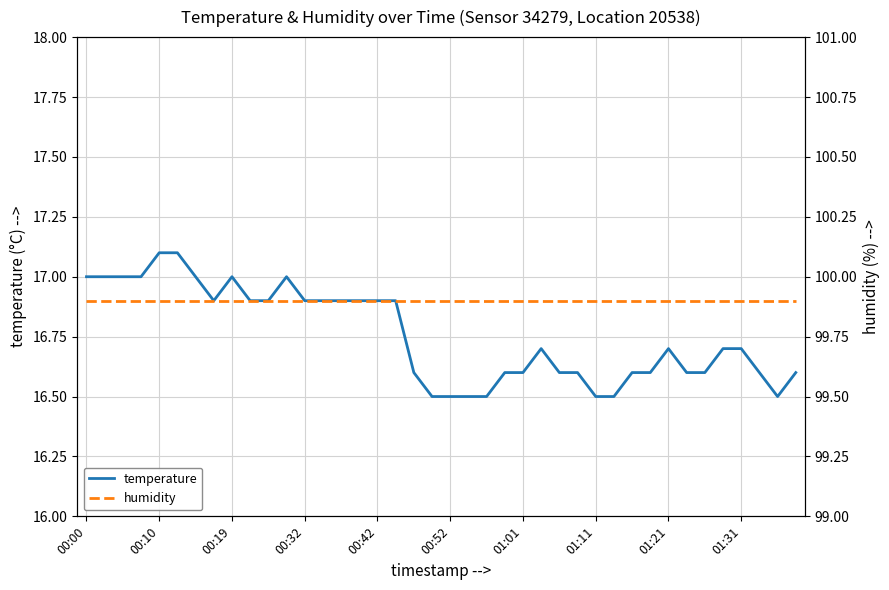

What is the minimum value for temperature?

16.5